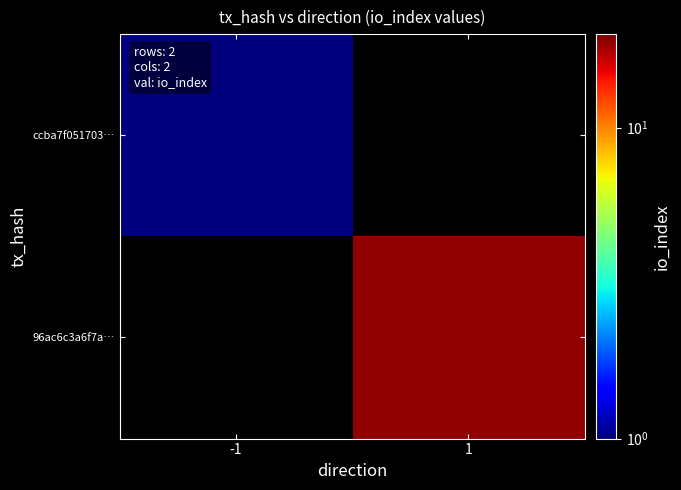

Rank the series at 1 from lowest to highest value.

ccba7f051703…, 96ac6c3a6f7a…